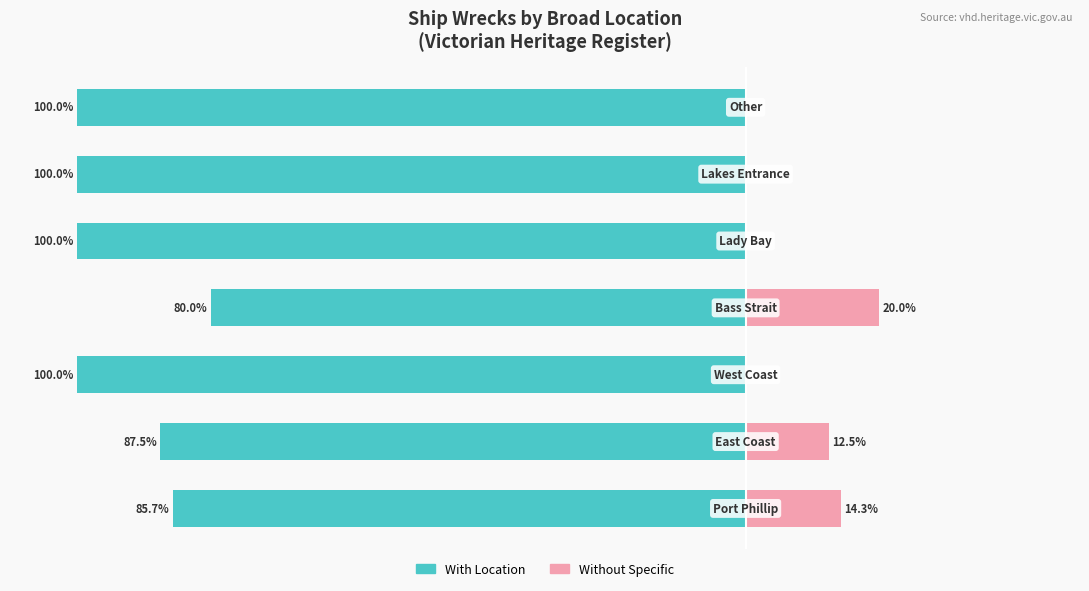

Reading left to right, extract all data points from this chart.

With Location: 0=-85.7	1=-87.5	2=-100.0	3=-80.0	4=-100.0	5=-100.0	6=-100.0
Without Specific: 0=14.3	1=12.5	2=0.0	3=20.0	4=0.0	5=0.0	6=0.0